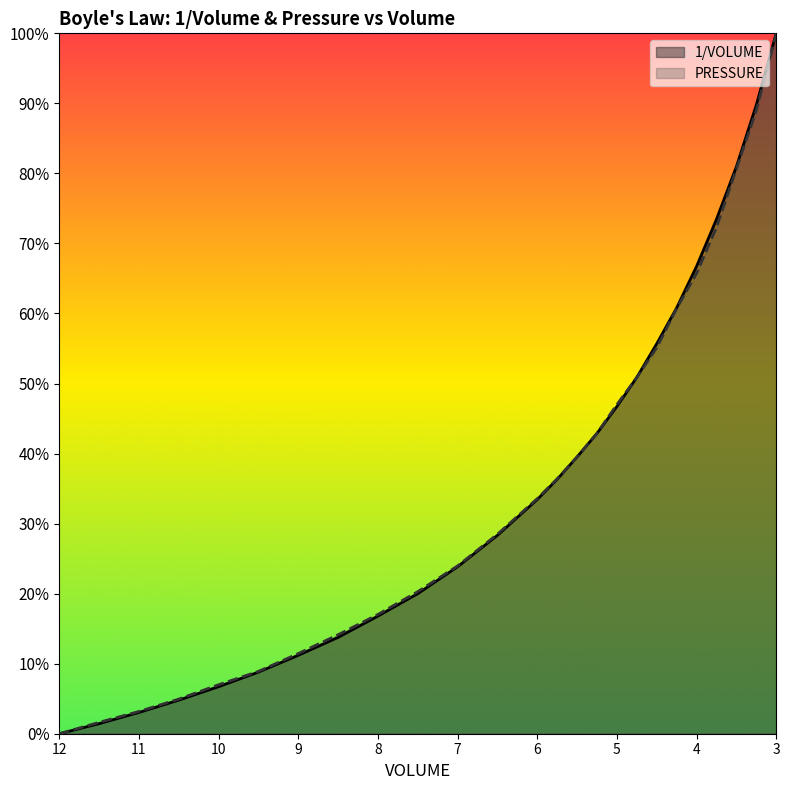

How many distinct data groups are displayed?

2